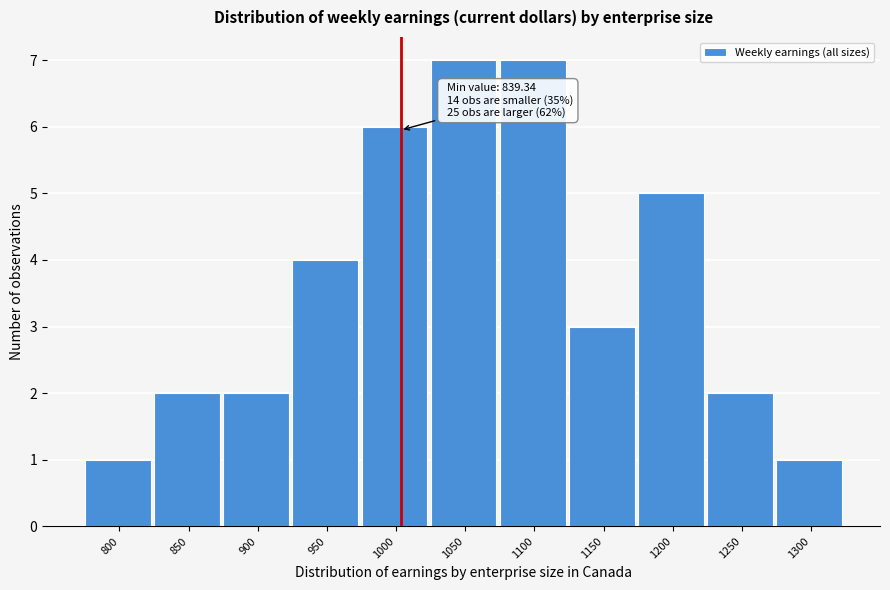

Reading right to left, transcribe all the data shown in this chart.

1	2	5	3	7	7	6	4	2	2	1